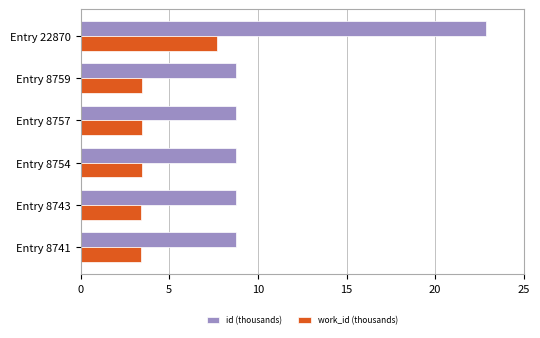

The value of work_id (thousands) at Entry 8741 is 5.0. True or false?

False